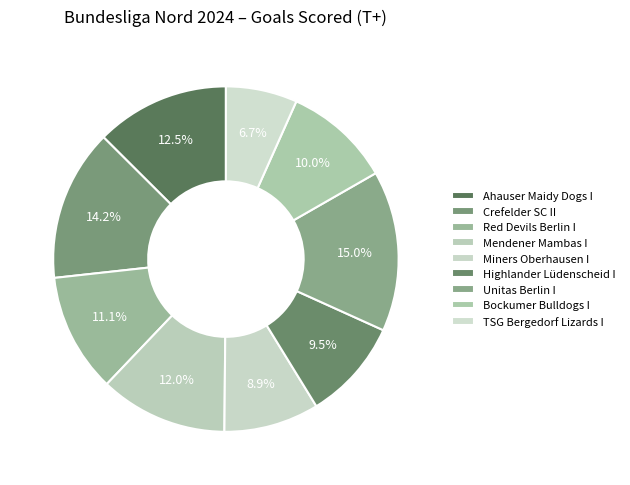

How many segments does this pie chart have?

9